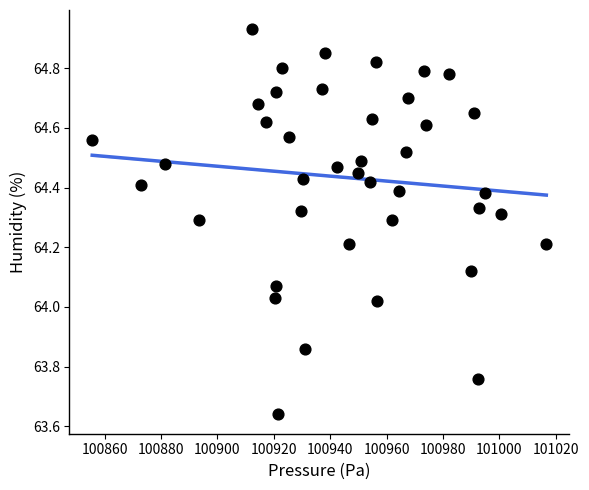

What is the range of Y values (max minus min)?

1.3